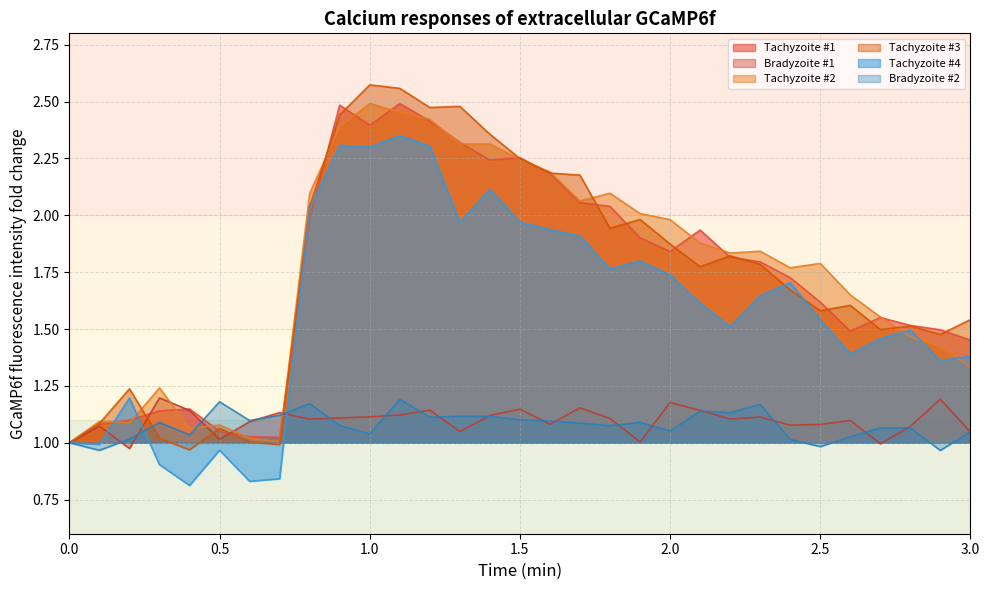

At 0.2, list the series in order from largest to smallest.

Tachyzoite #3, Tachyzoite #4, Tachyzoite #1, Tachyzoite #2, Bradyzoite #2, Bradyzoite #1